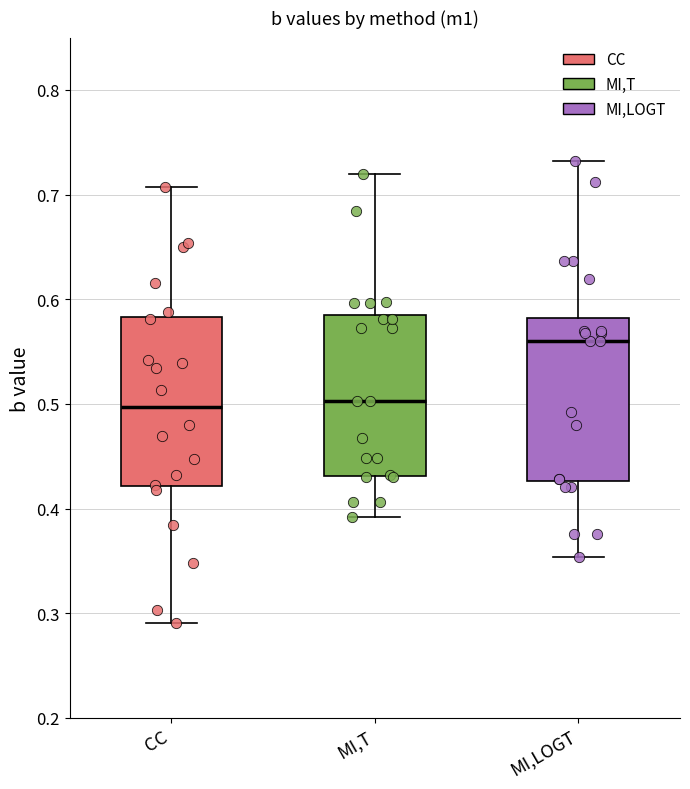

Reading left to right, read every box against the y-axis: the position of its median line, the range the box covers, and the ends of its whiskers. The values are not printed on the chart, so give them approximately, as read against the axis.

CC: median 0.50, box 0.42 to 0.58, whiskers 0.29 to 0.71
MI,T: median 0.50, box 0.43 to 0.58, whiskers 0.39 to 0.72
MI,LOGT: median 0.56, box 0.43 to 0.58, whiskers 0.35 to 0.73